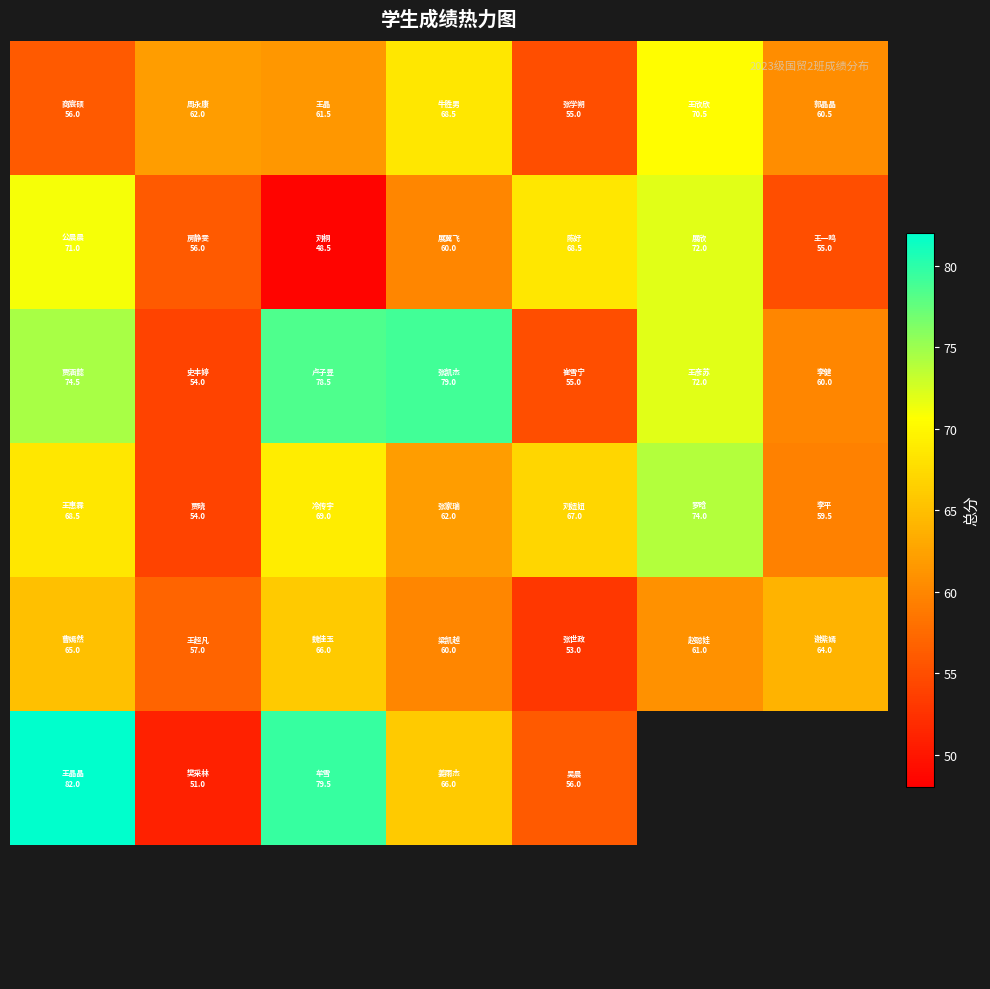

What is the difference between the highest and lowest values at 3?

19.0